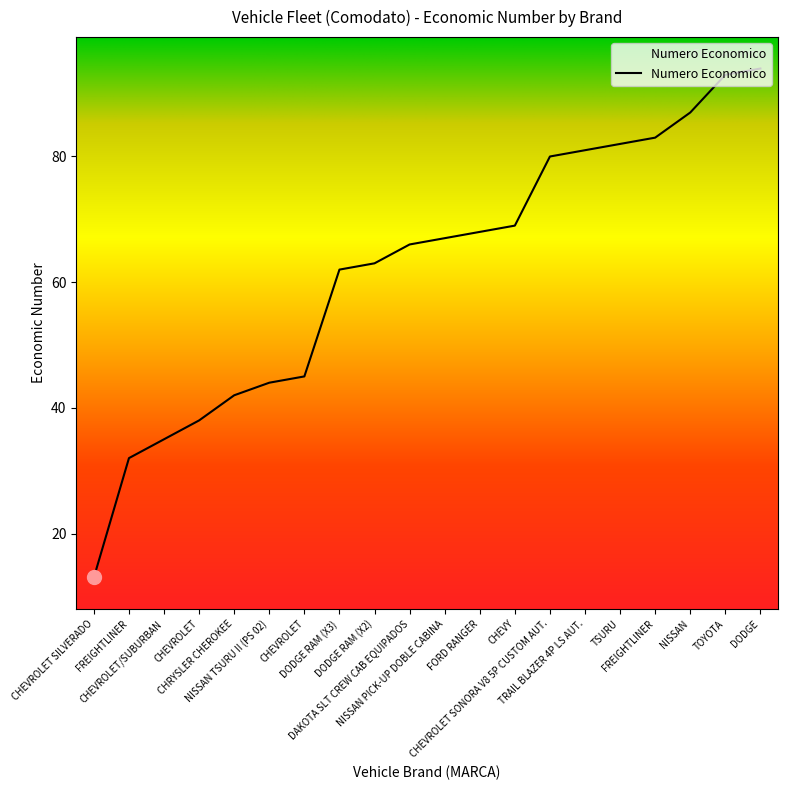

Is this an area chart (filled region under the line)?

Yes